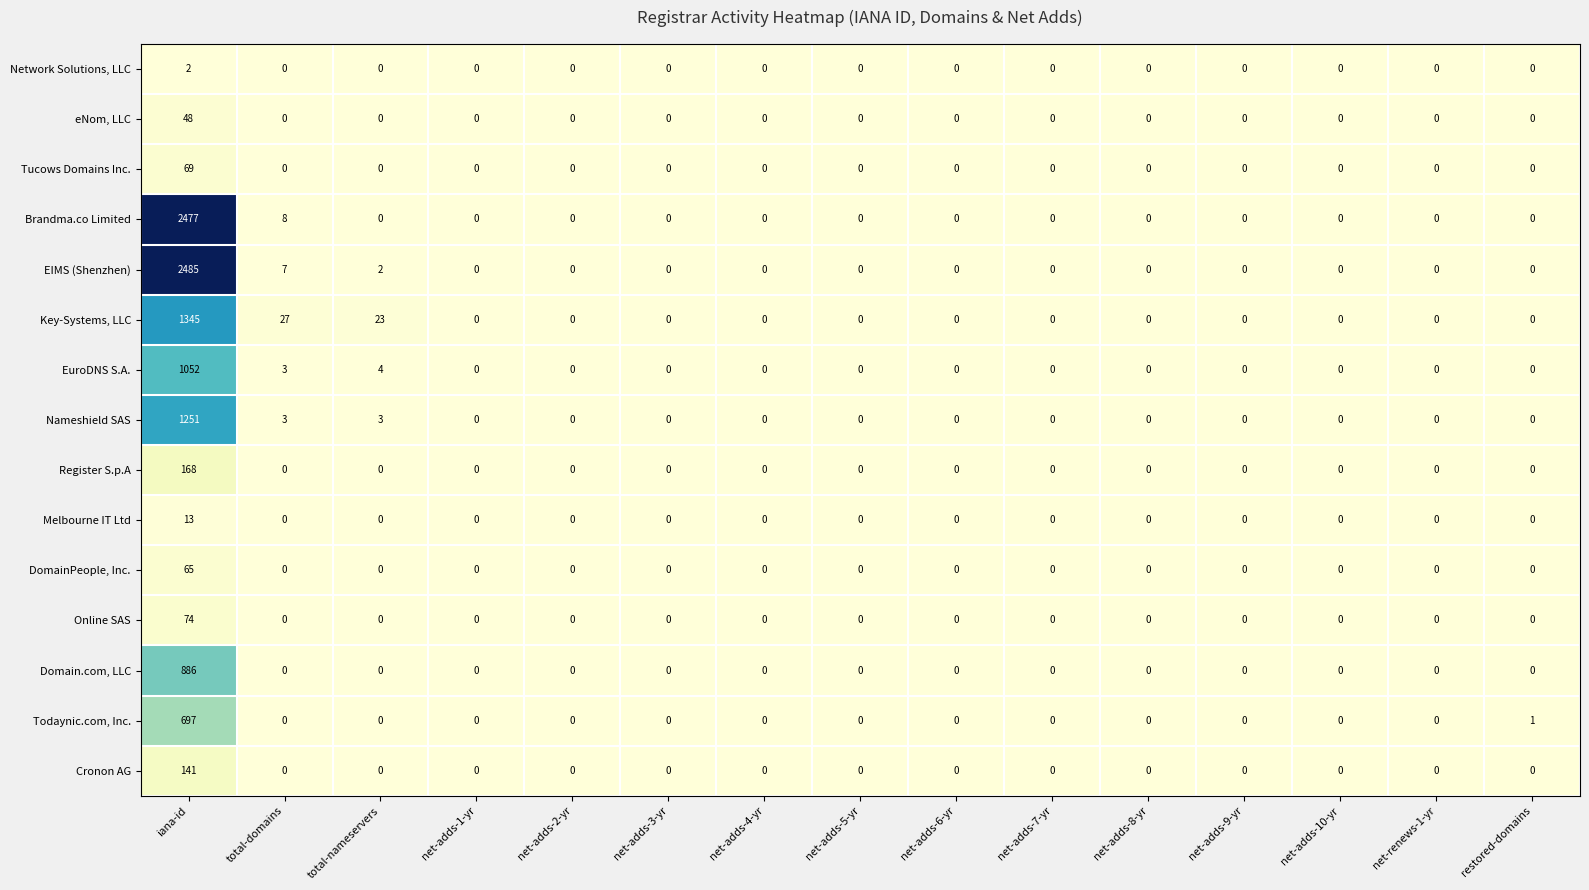

What is the greatest value displayed?

2485